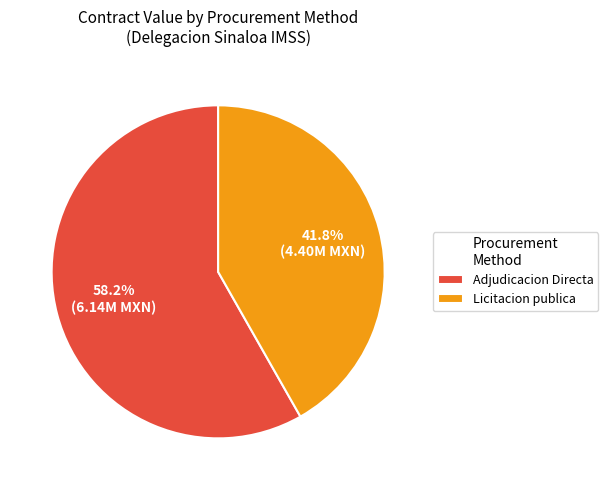

Do Adjudicacion Directa and Licitacion publica together represent more than half of the pie?

Yes